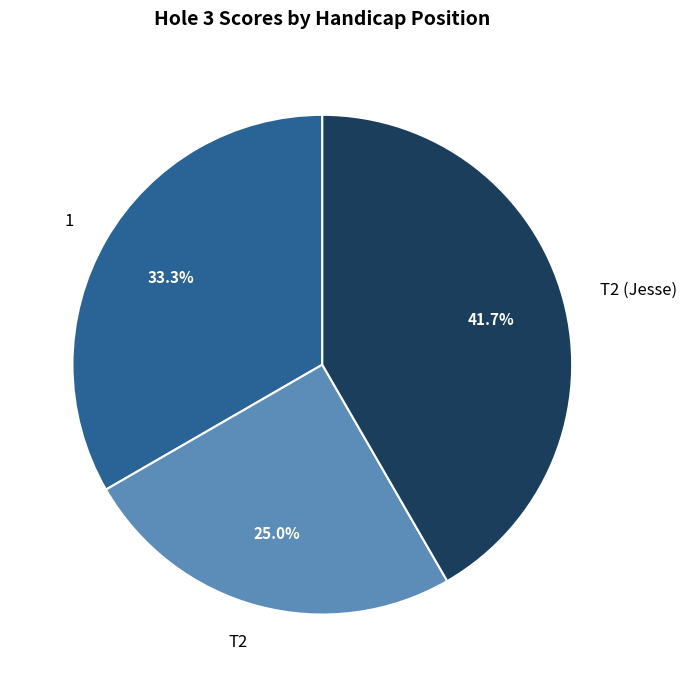

What is the total percentage of 1 and T2?

58.3%